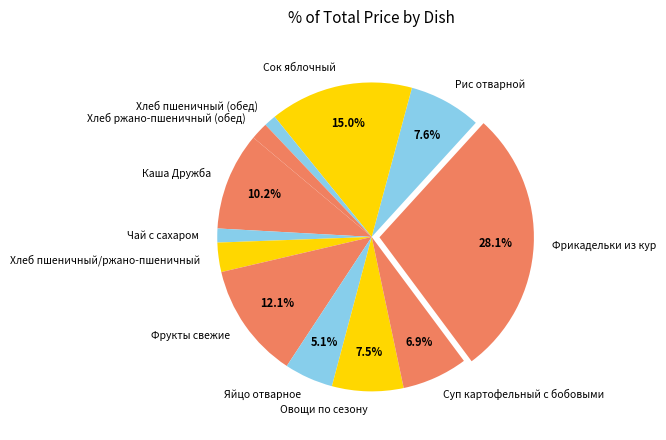

How many segments does this pie chart have?

12